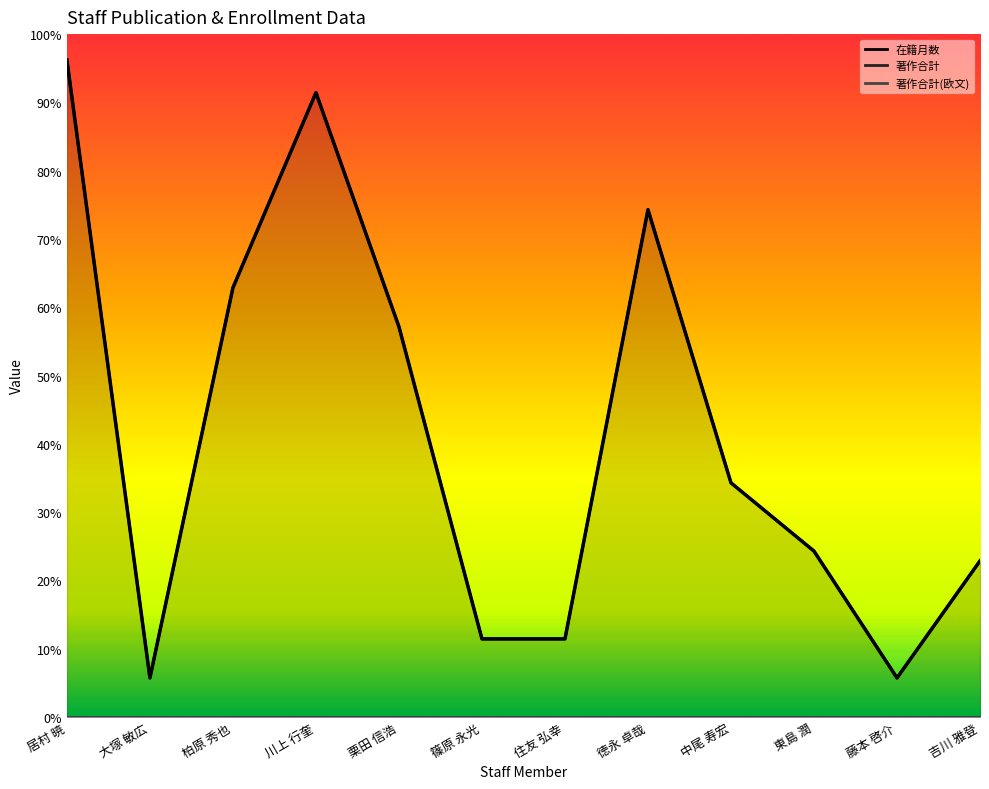

How many distinct data groups are displayed?

3